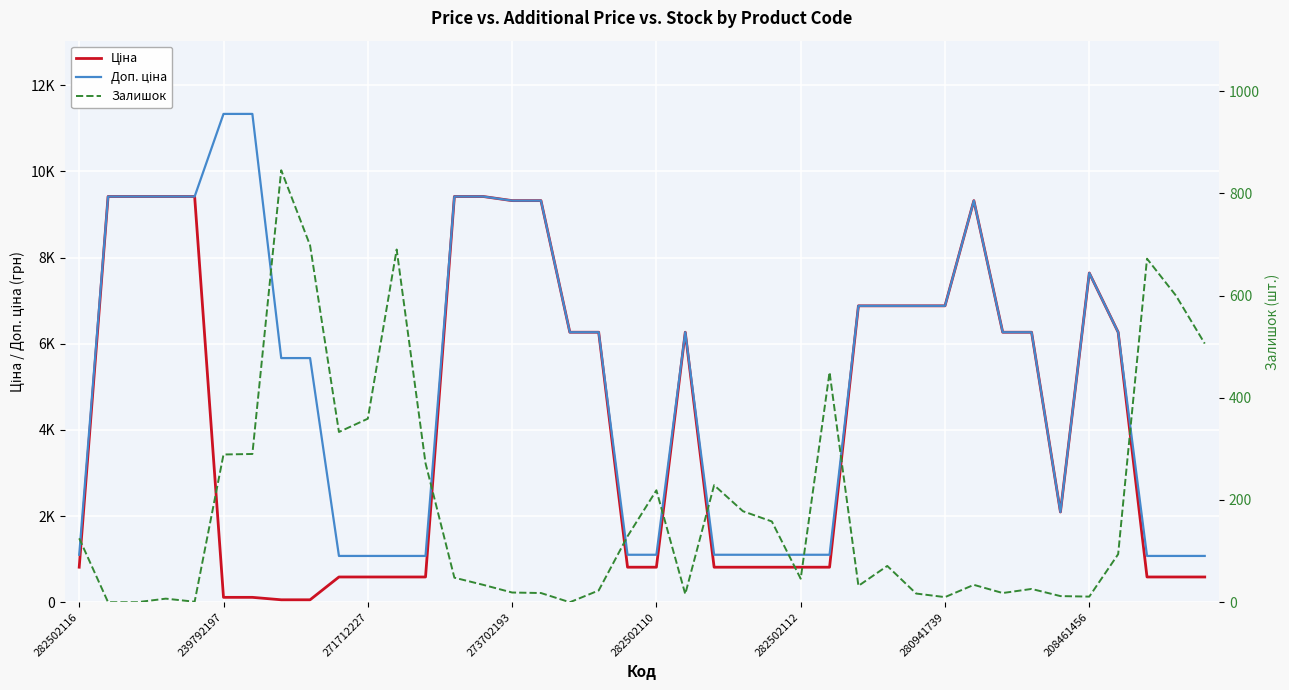

What is the lowest value of the Ціна series?

56.7